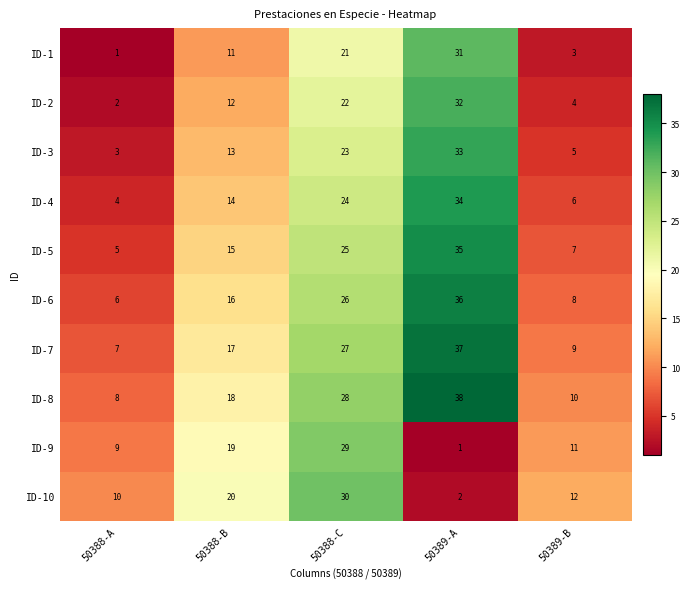

Is it true that ID-5 equals 25 at 50388-C?

True